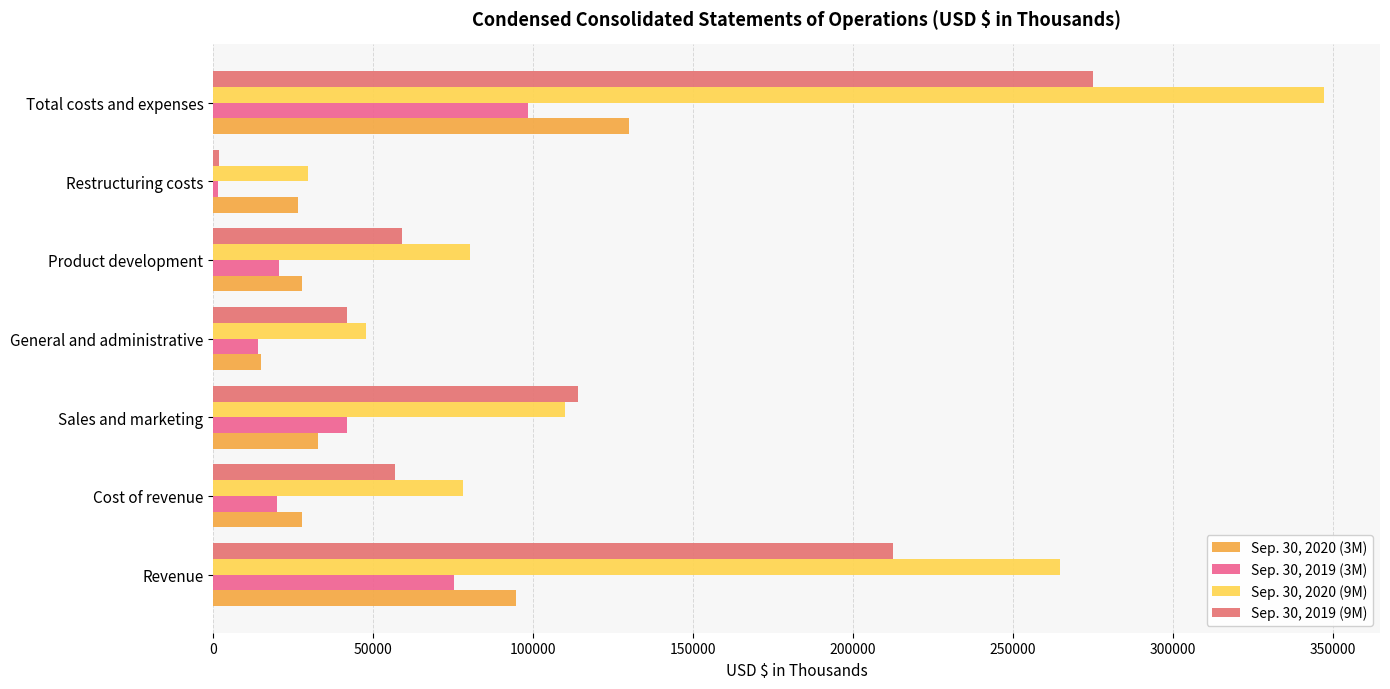

How many series are shown in this chart?

4